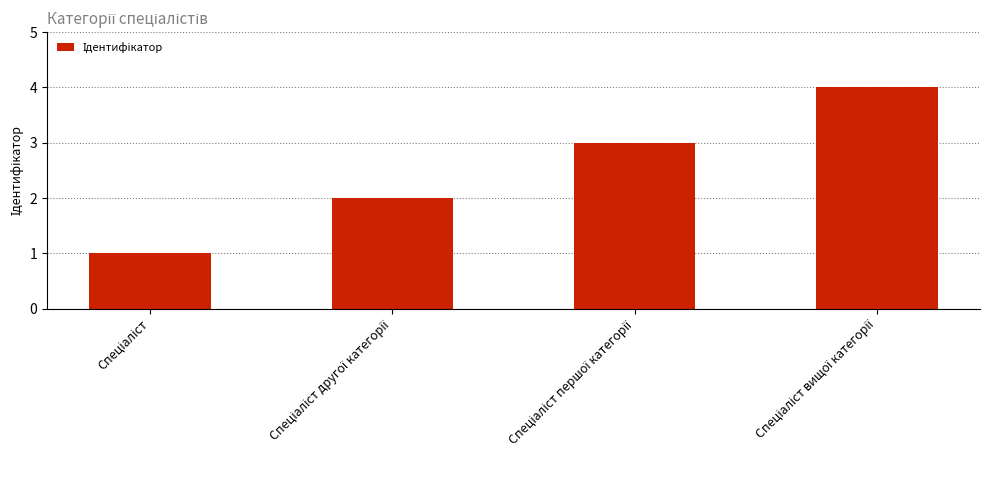

What is the sum of all values?

10